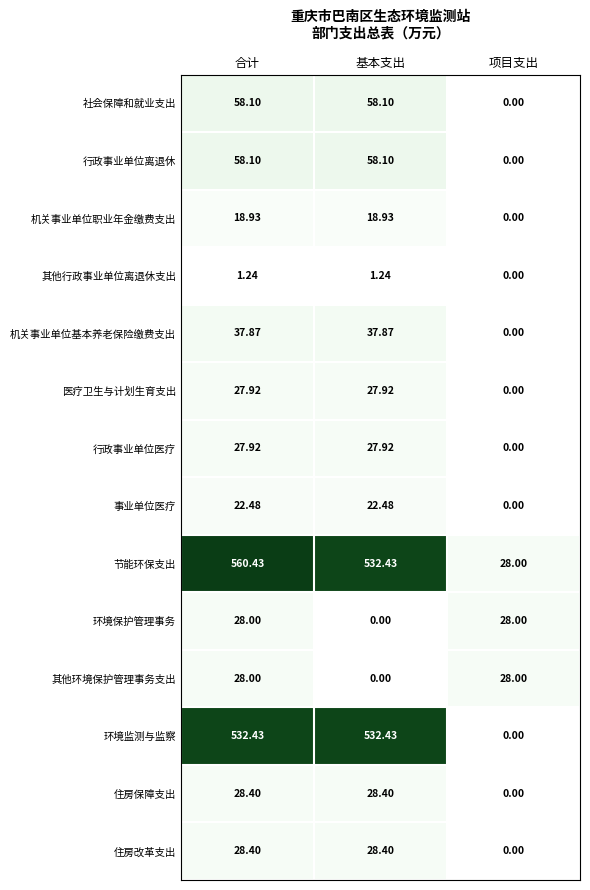

List the labels in order of 节能环保支出 value, smallest first.

项目支出, 基本支出, 合计